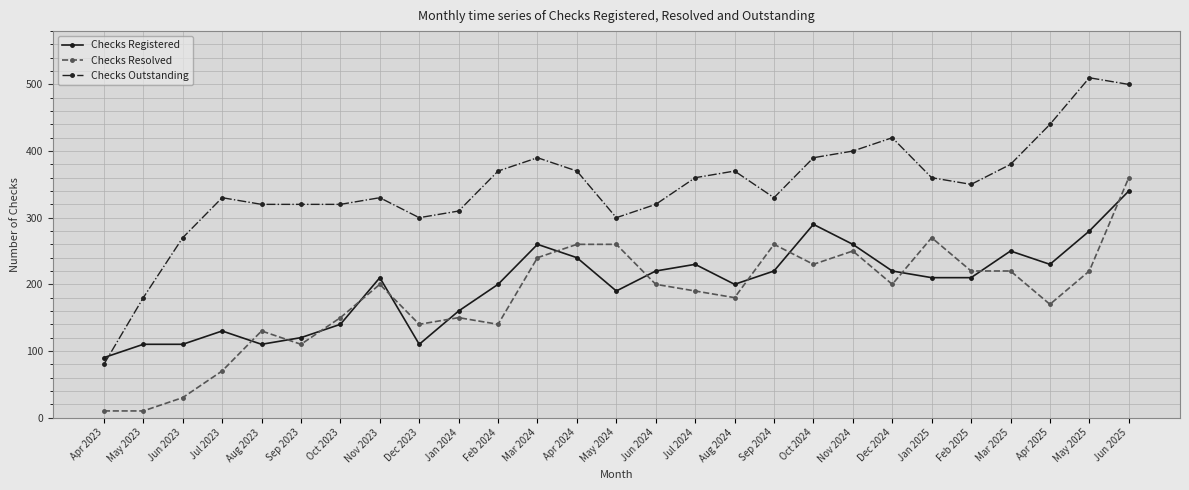

What are all the series names shown in the legend?

Checks Registered, Checks Resolved, Checks Outstanding